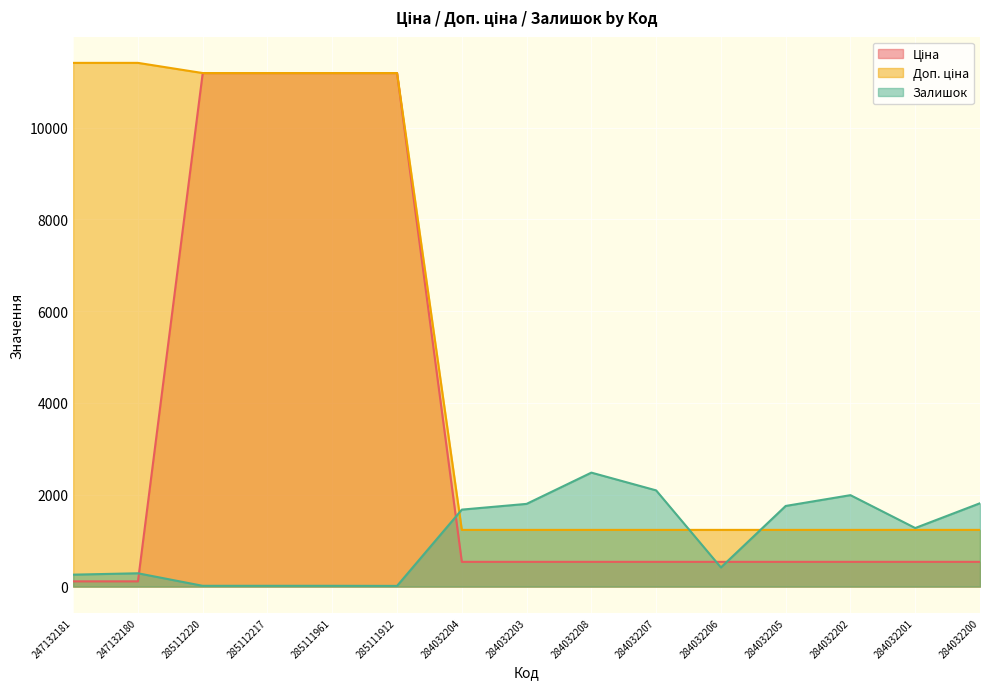

What is the total value across all series at 284032205?

3531.4